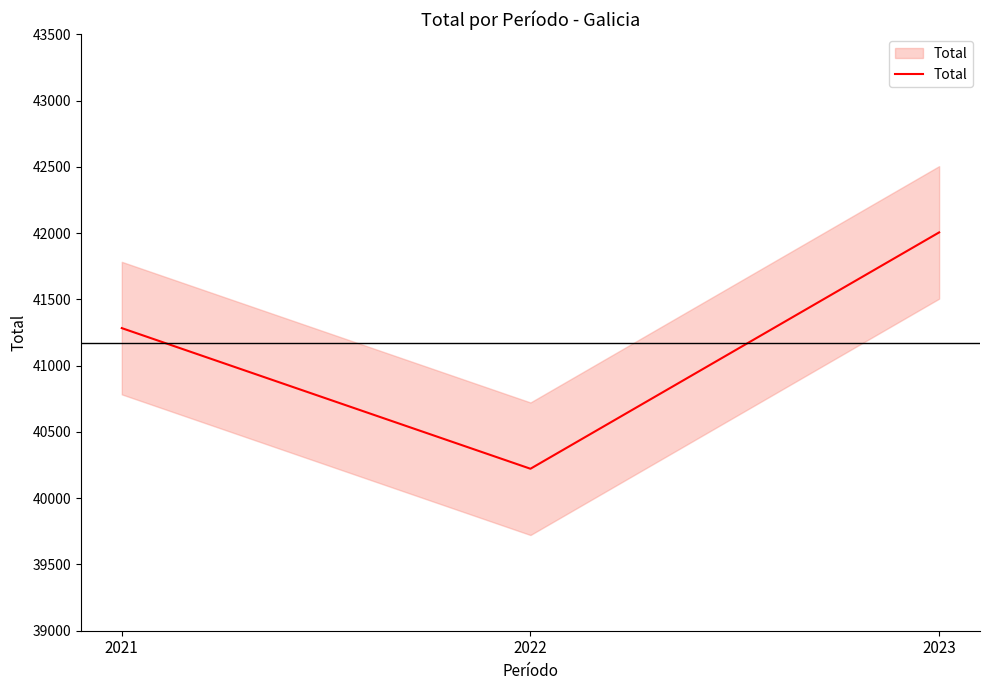

Rank the categories by value from lowest to highest.

2022, 2021, 2023